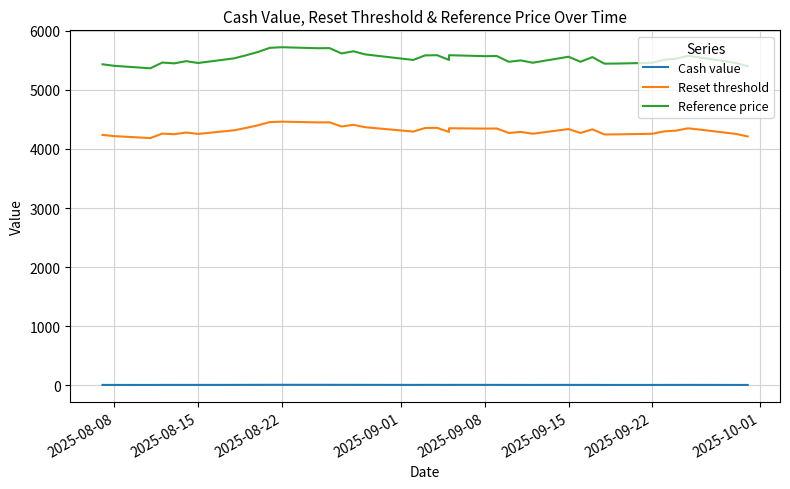

What is the spread (max minus min) of values at 2025-09-22?

5448.6